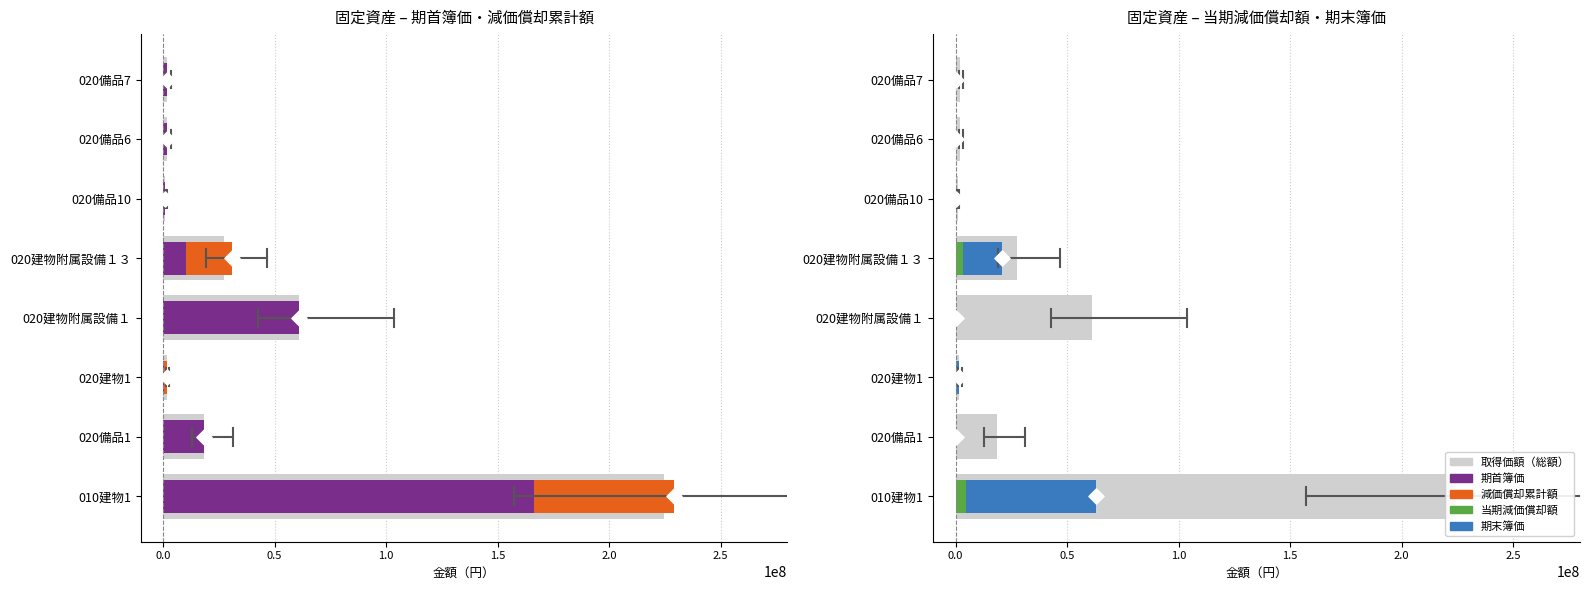

Is the value of 期首簿価 at 020建物附属設備１ greater than the value of 期末簿価 at 020備品6?

Yes